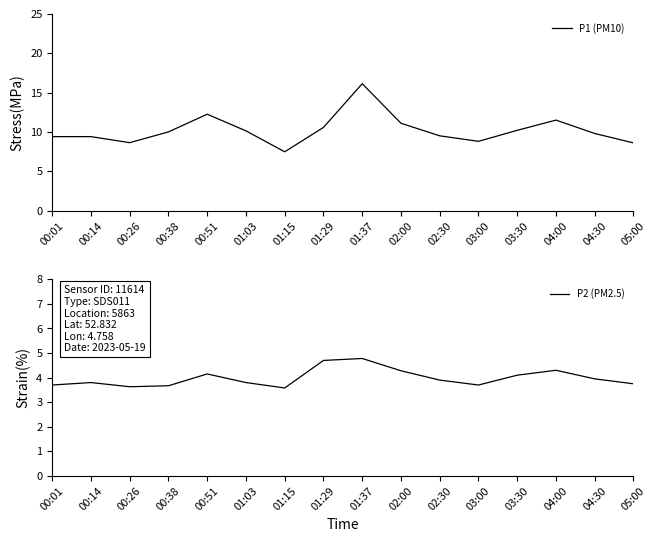

True or false: P1 (PM10) and P2 (PM2.5) cross at least once.

False